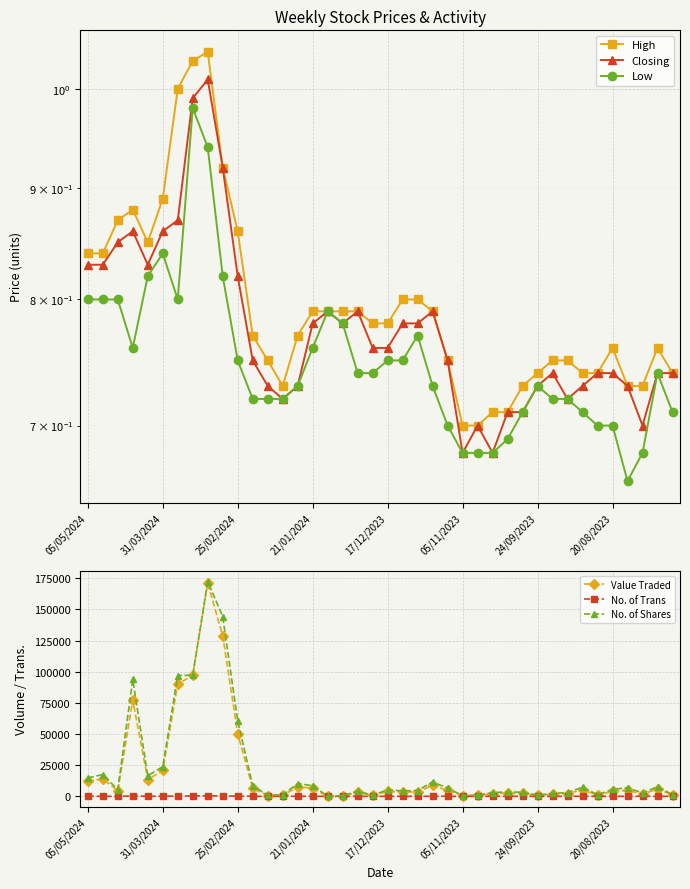

Which series has the largest total across all categories?

No. of Shares